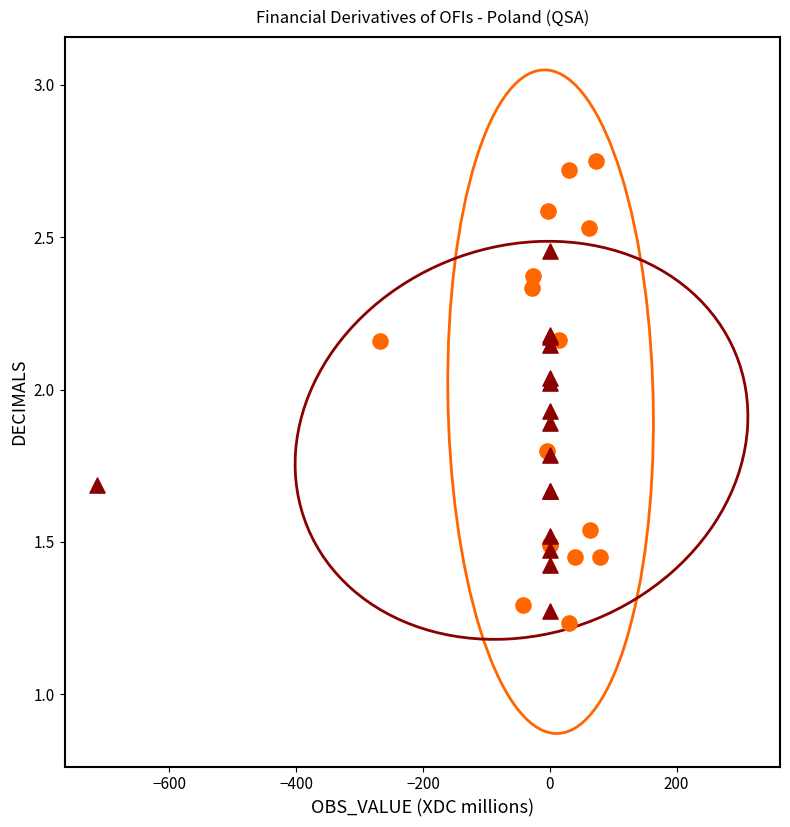

What are all the series names shown in the legend?

diploid, triploid